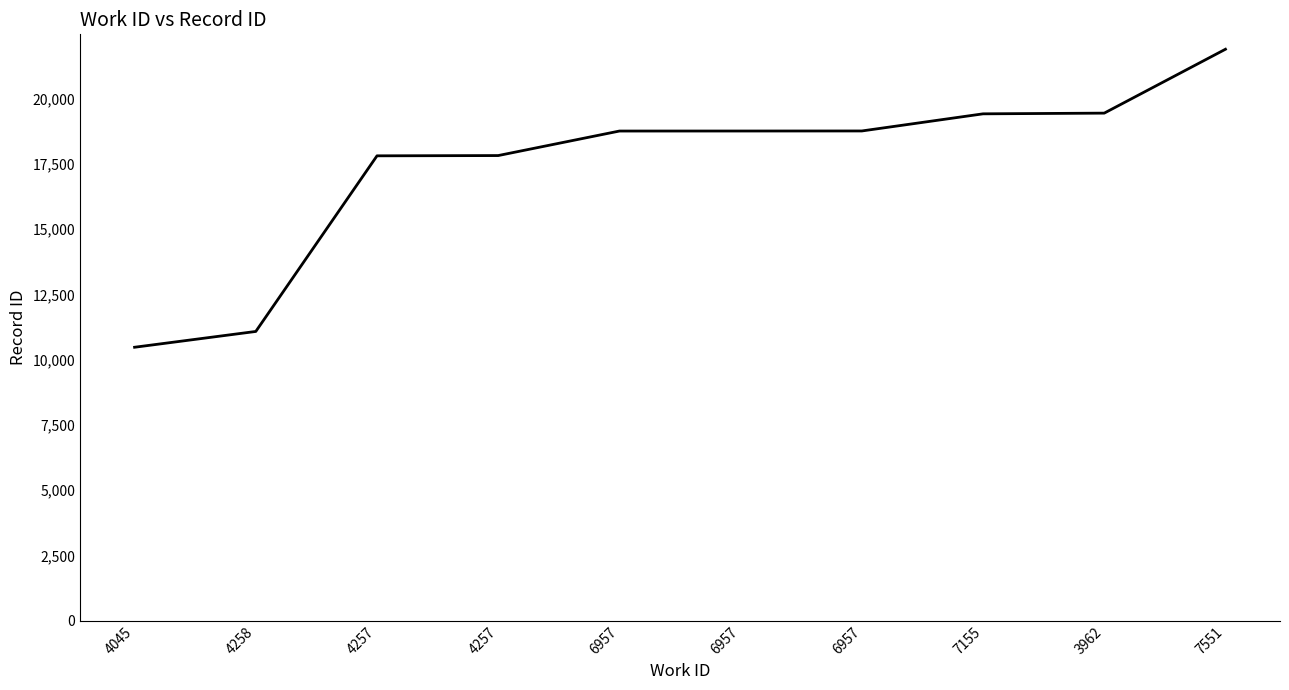

Does the chart have visible grid lines?

No